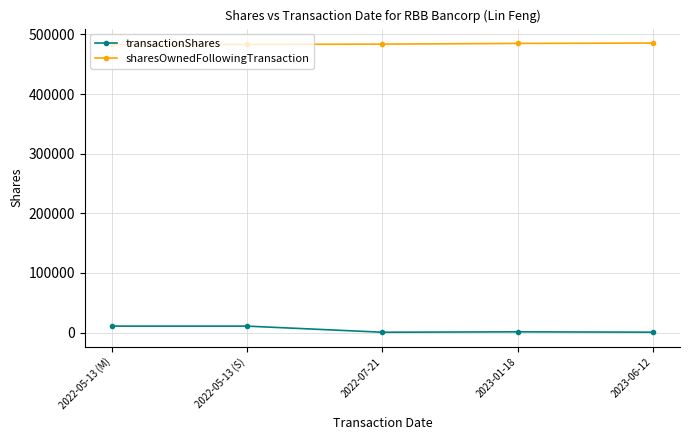

True or false: sharesOwnedFollowingTransaction has more than 2 interior local peaks.

False